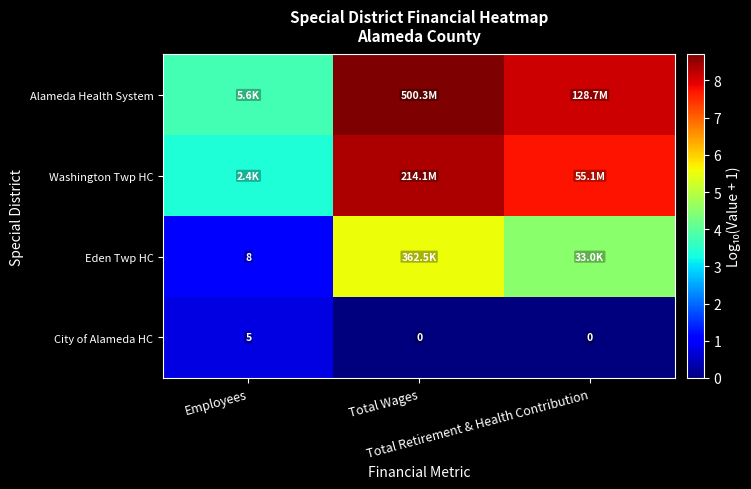

What is the total value across all series at Total Wages?

22.6